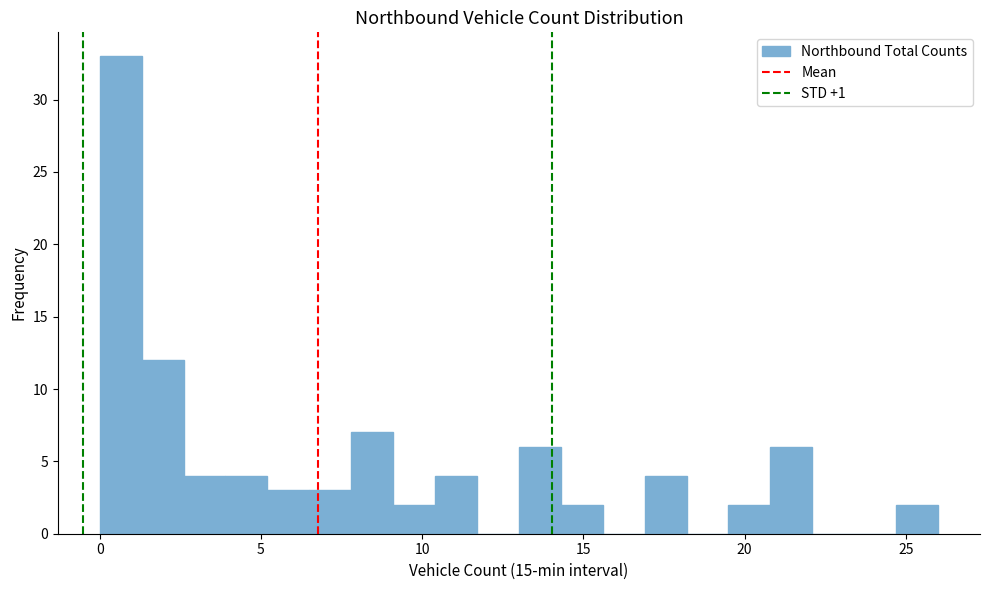

Read against the x-axis, roughly where is the centre of the tallest bar?

0.5